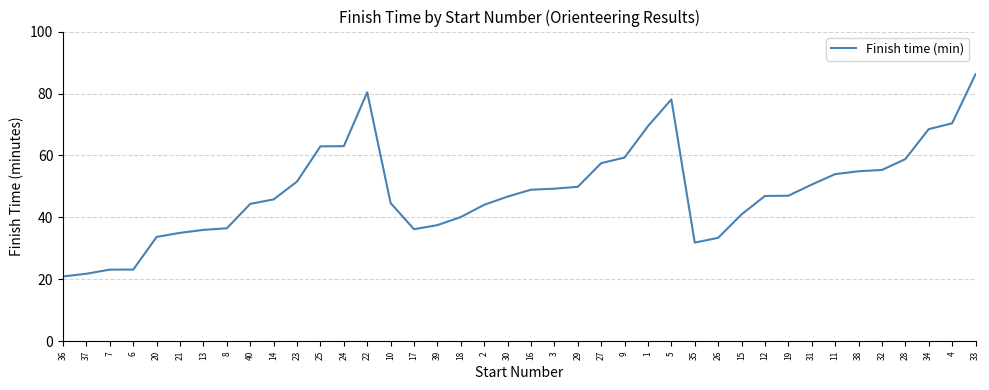

The value at 27 is 57.5. True or false?

True